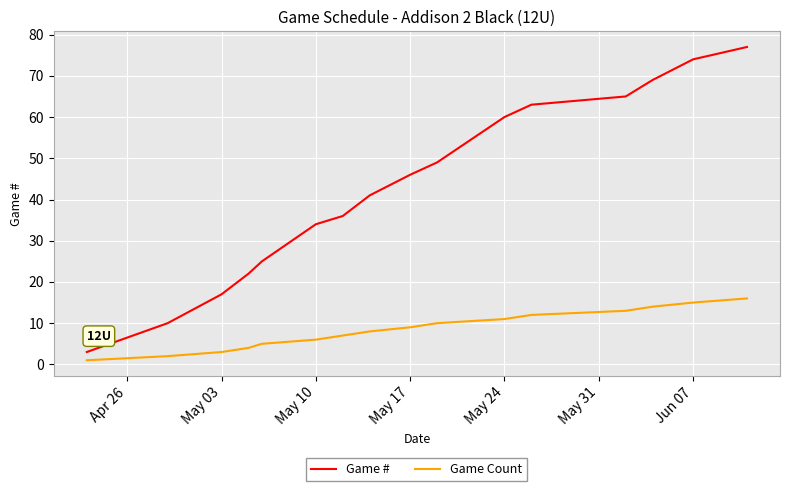

Which series has the largest range (max minus min)?

Game #